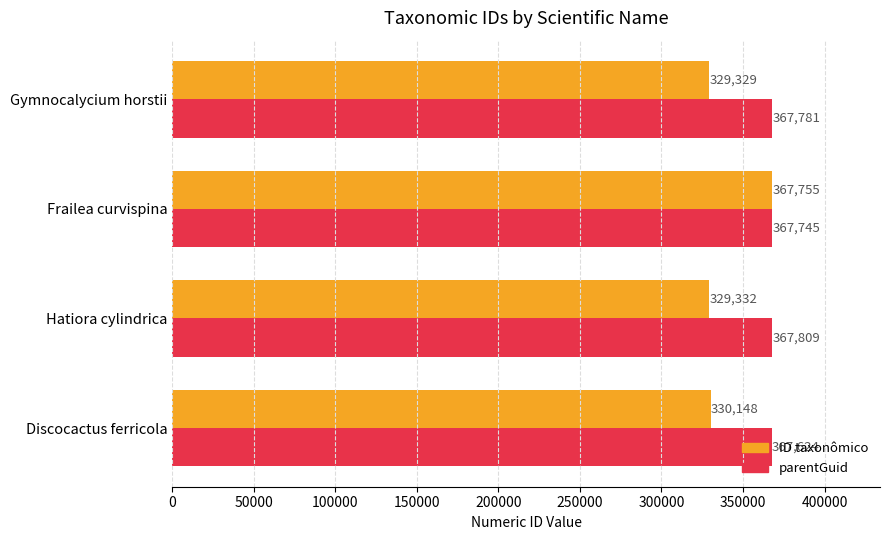

How many categories are shown in the chart?

4